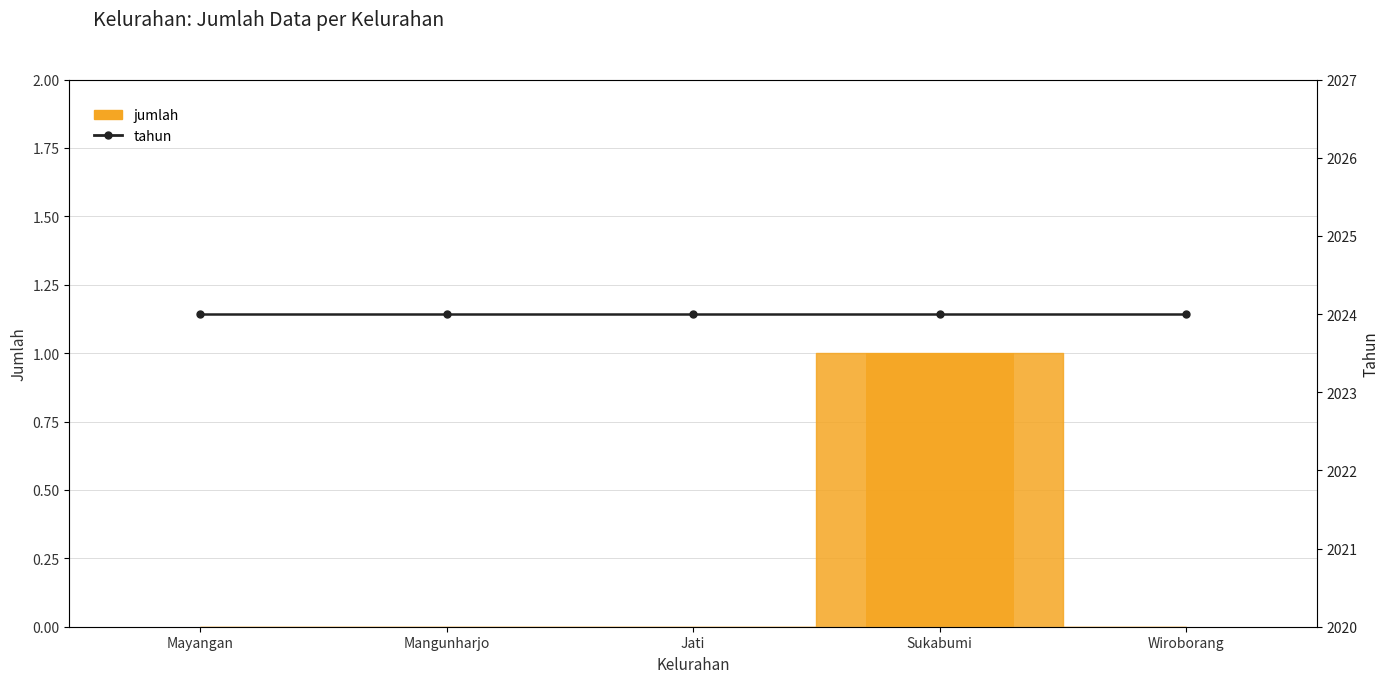

What is the difference between the maximum and second lowest values?

1